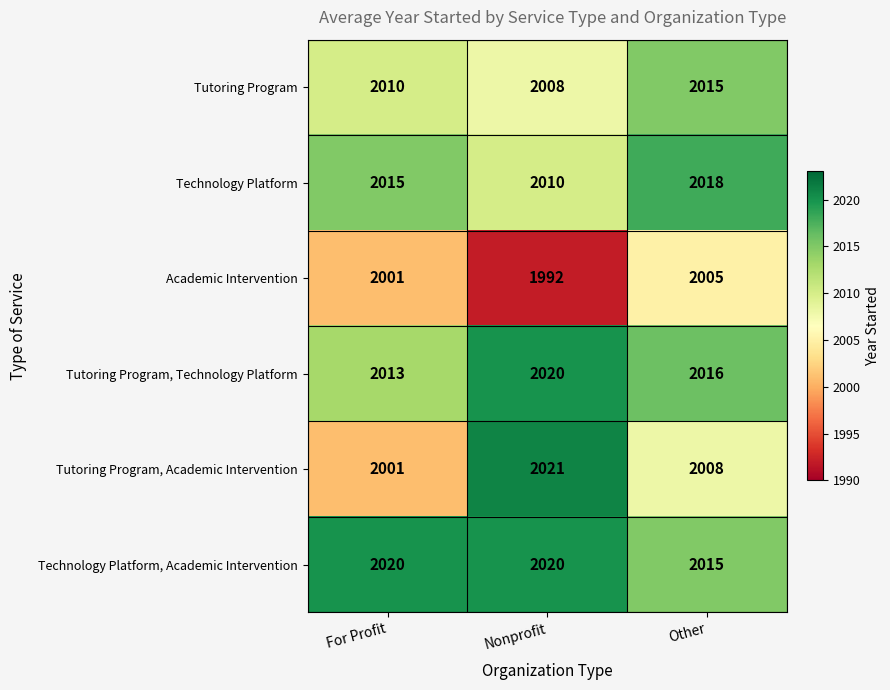

Where does the Tutoring Program, Technology Platform series first go above 2016?

Nonprofit